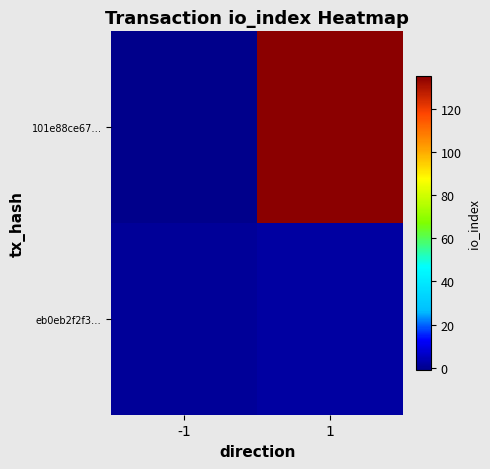

Which series has the widest spread of values?

101e88ce67…